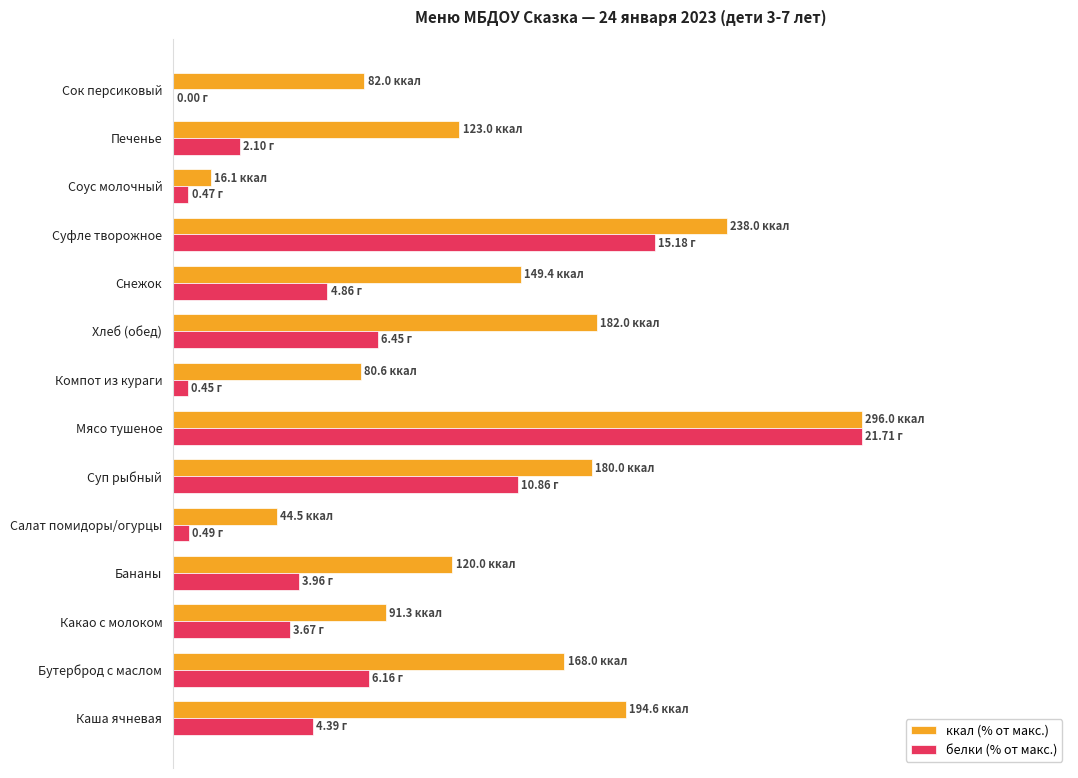

What are all the series names shown in the legend?

ккал (% от макс.), белки (% от макс.)